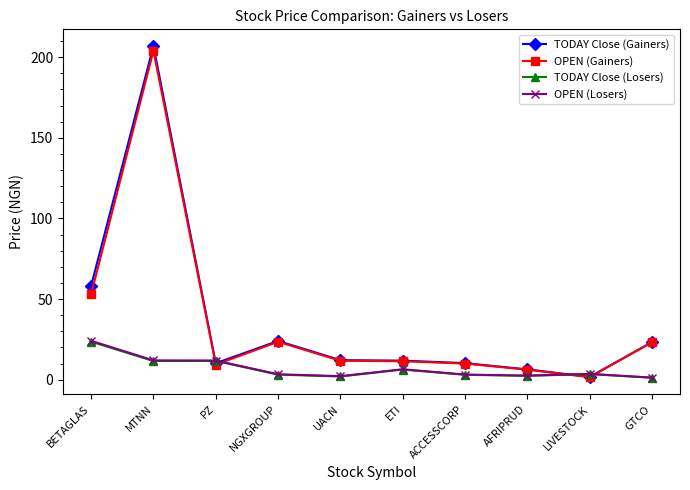

What is the greatest value displayed?

207.0